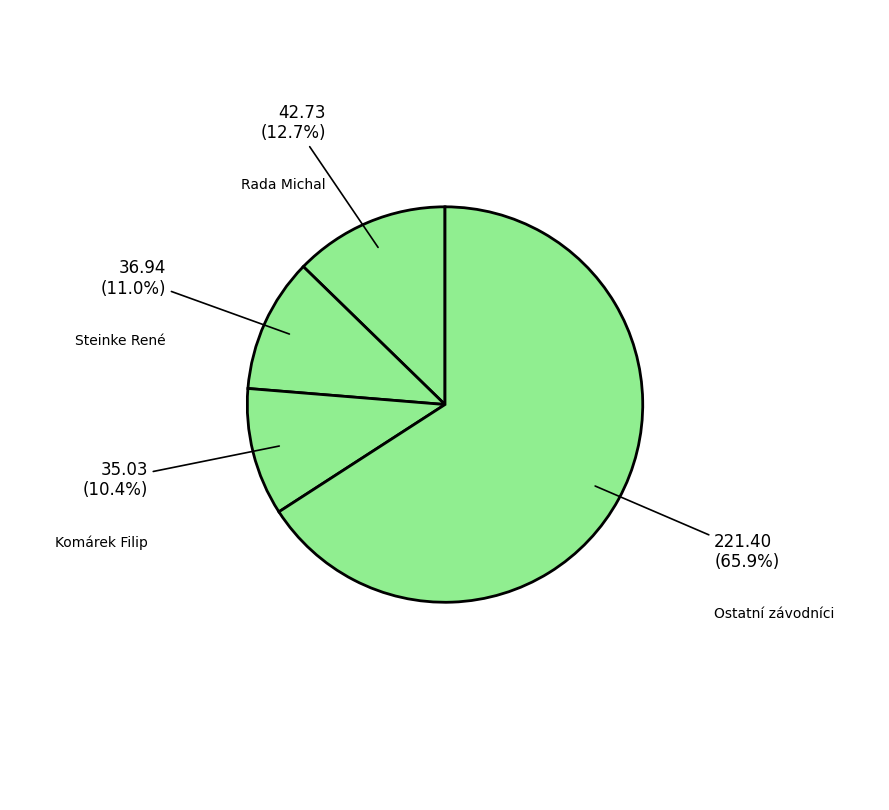

How many slices are in this pie chart?

4